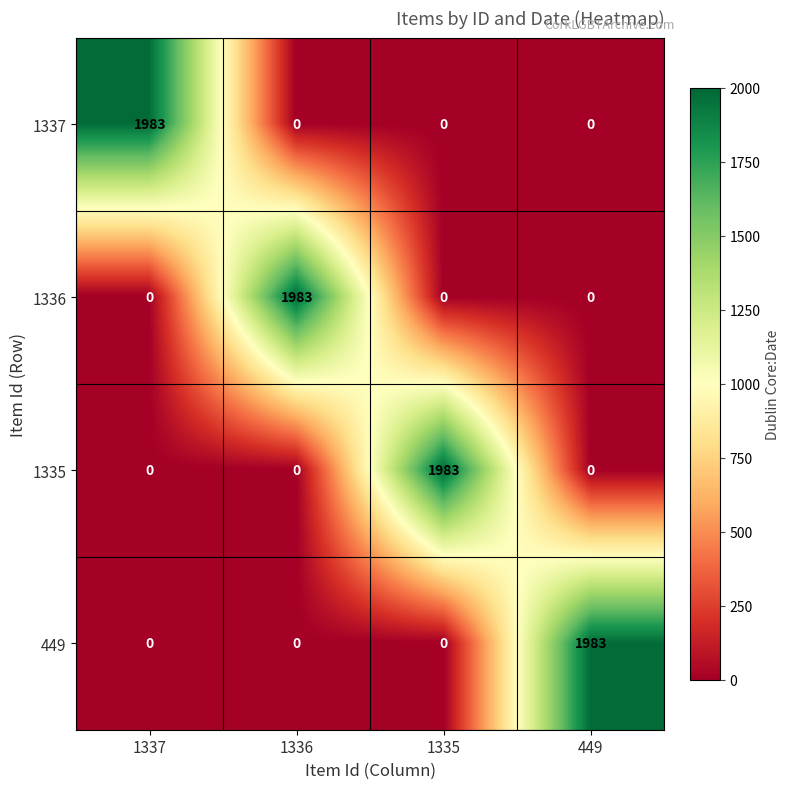

The value of 449 at 1336 is 0. True or false?

True